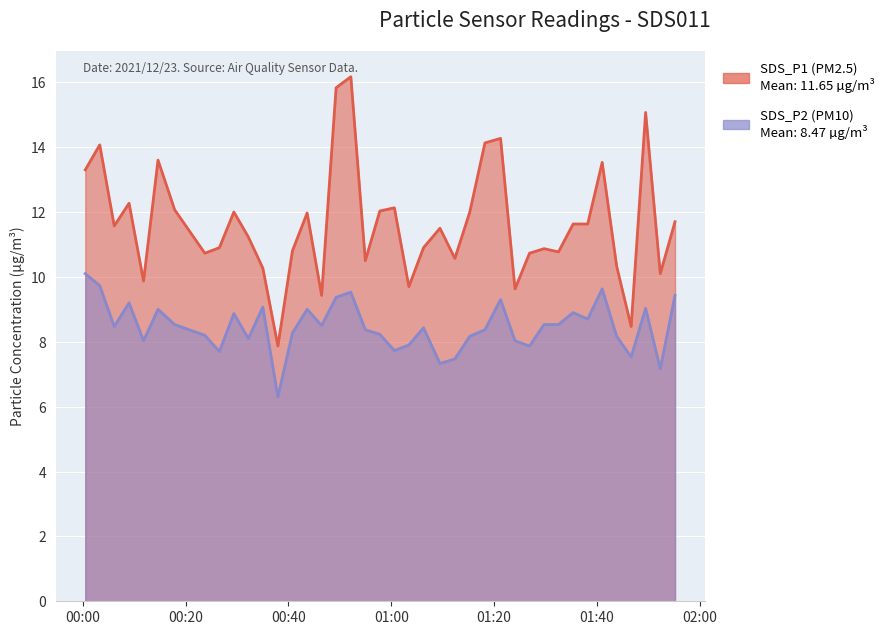

What is the spread (max minus min) of values at 2021/12/23 01:24:04?

1.6